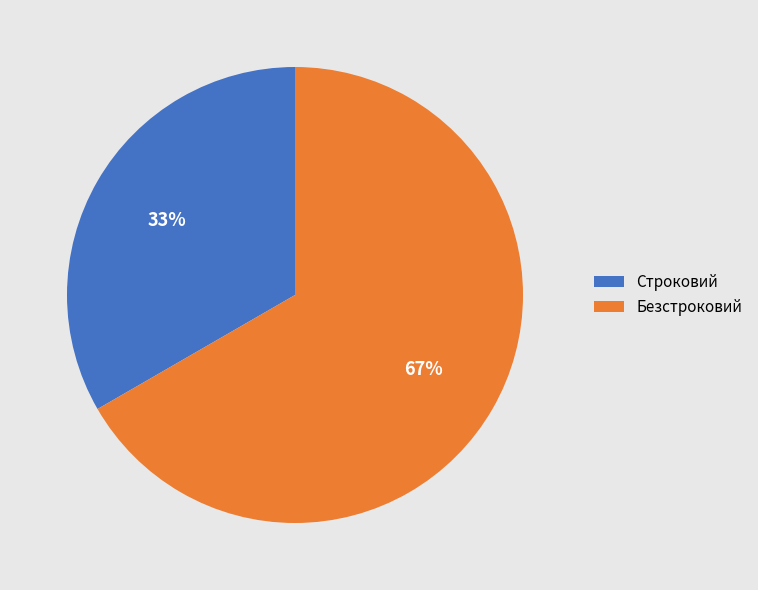

Which slice is the largest?

Безстроковий